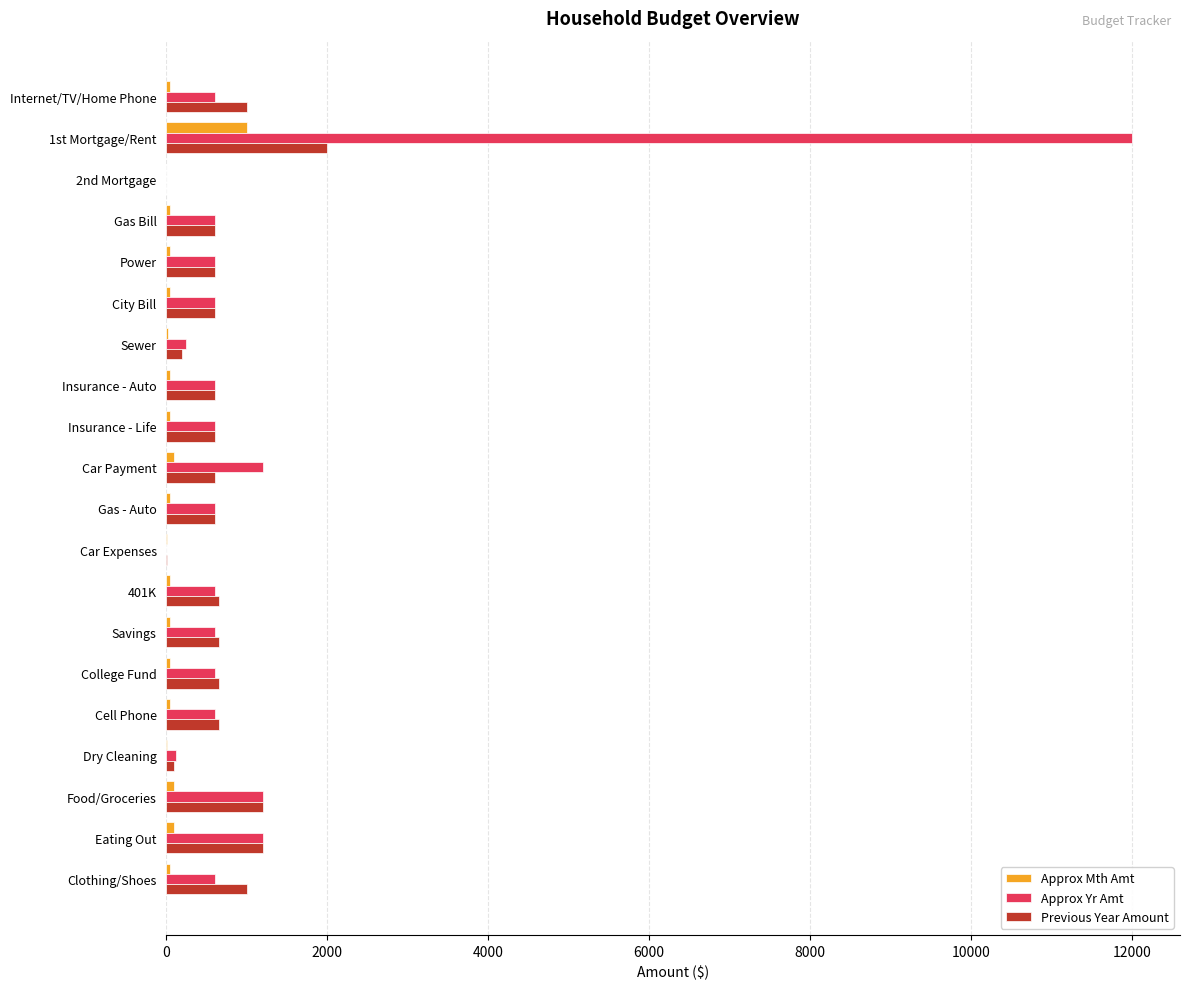

The Previous Year Amount series shows 387 at Food/Groceries. True or false?

False